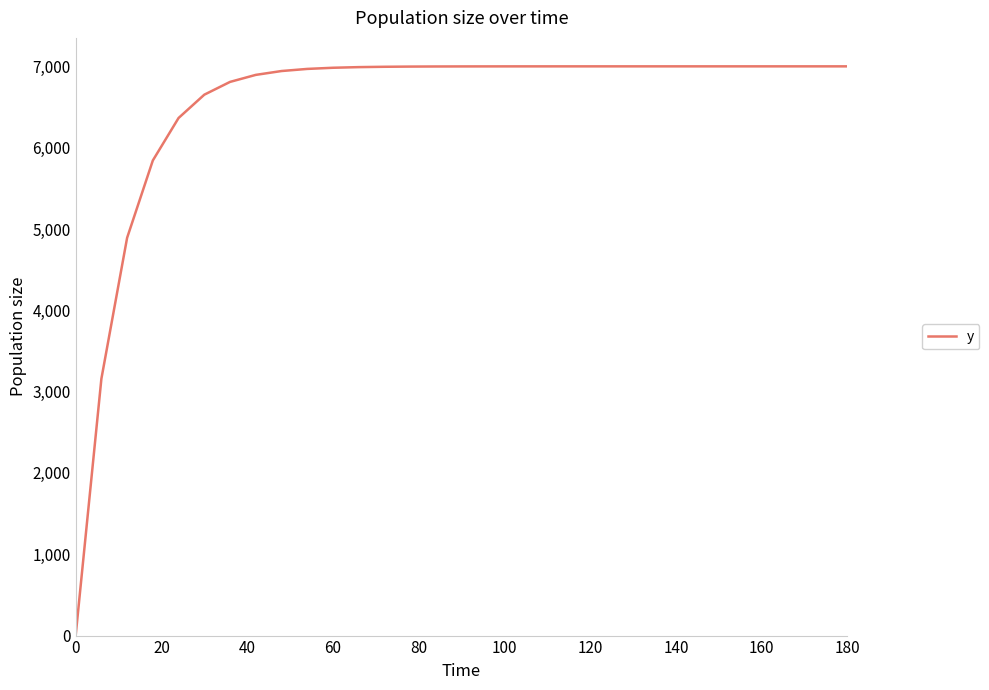

What is the maximum value shown in the chart?

7000.0